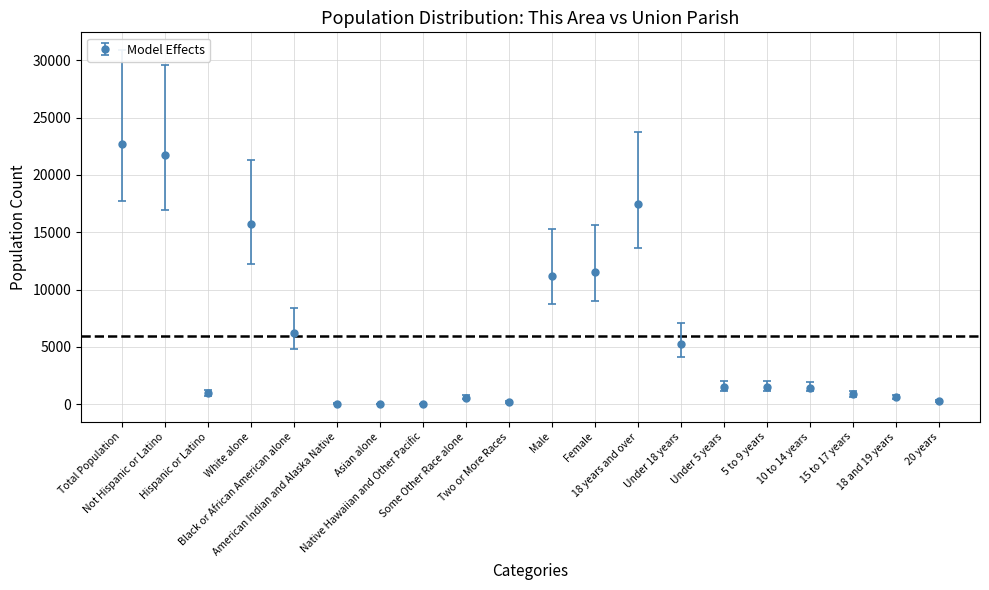

What is the maximum value shown in the chart?

22721